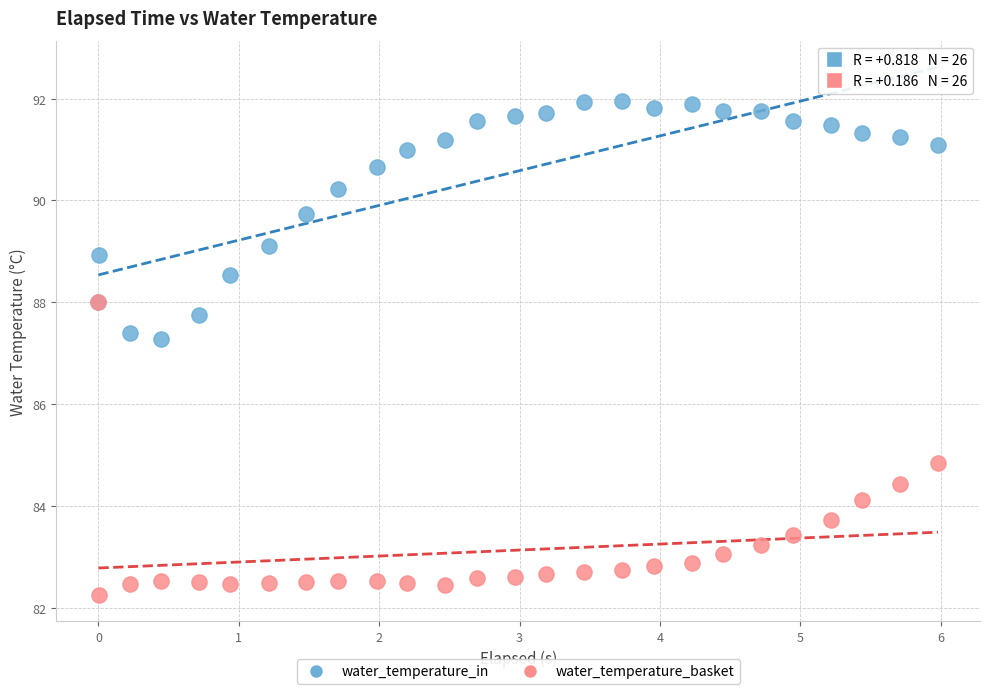

Which series contains the lowest Y value?

water_temperature_basket